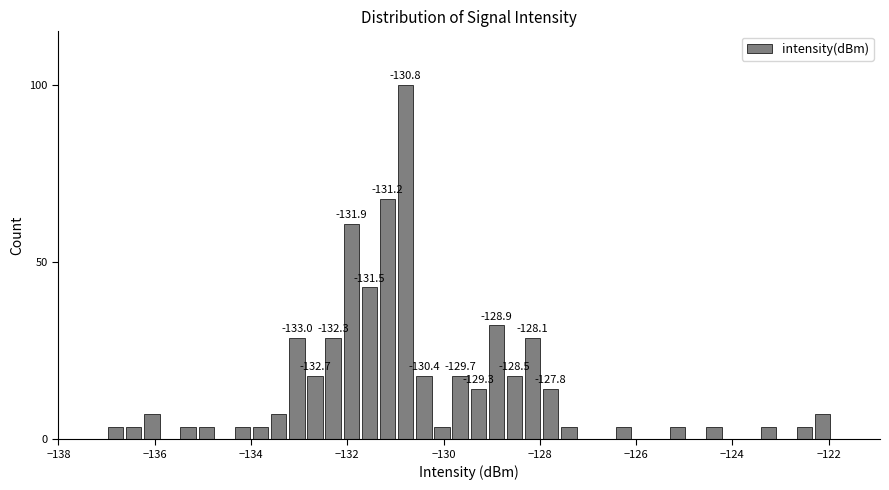

Around what value on the x-axis is the tallest bar? Give the approximate position of its centre, as read against the axis.

-130.8